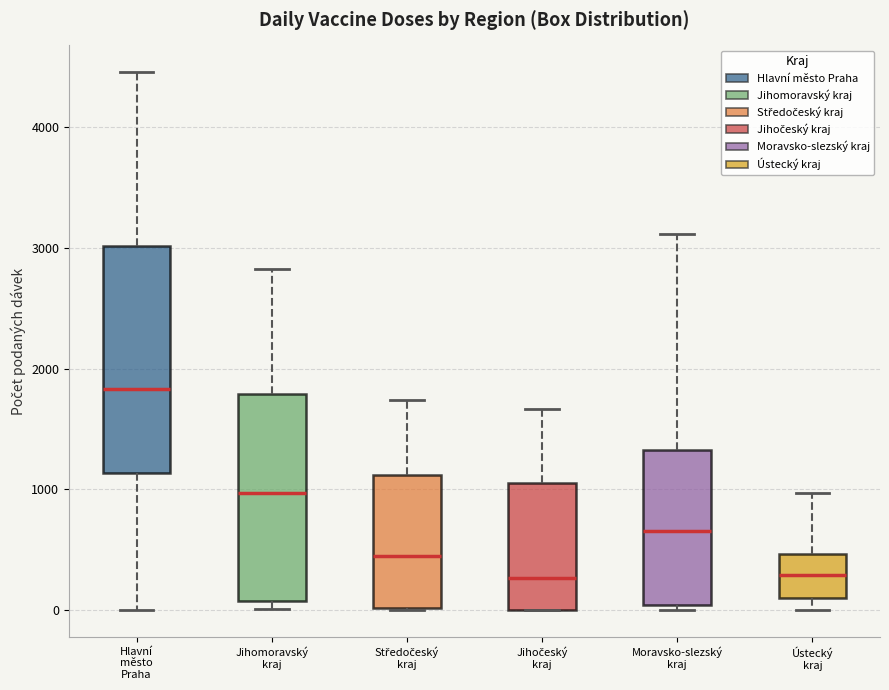

Where is the upper edge of the box for Ústecký kraj on the y-axis? The values are not printed on the chart, so give them approximately, as read against the axis.

500